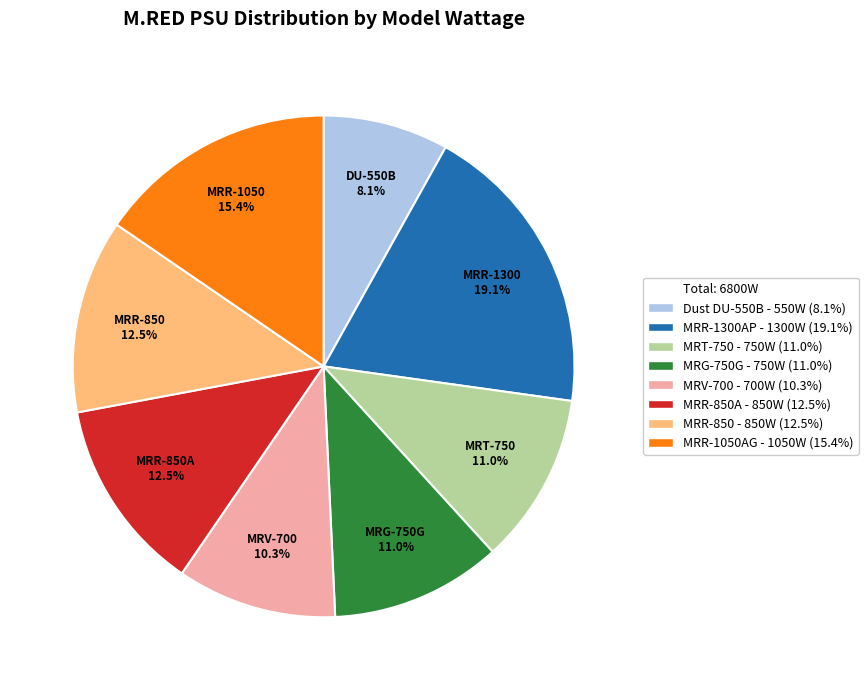

Is there a majority slice in this chart?

No